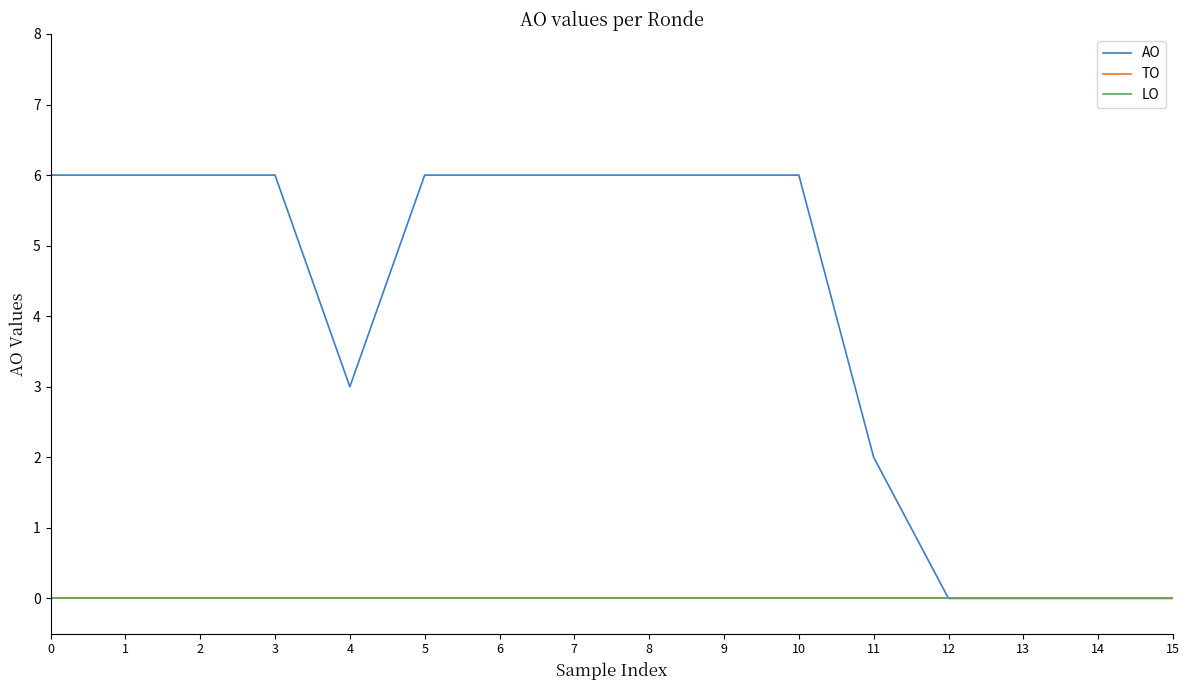

Rank the series at 9 from highest to lowest value.

AO, TO, LO